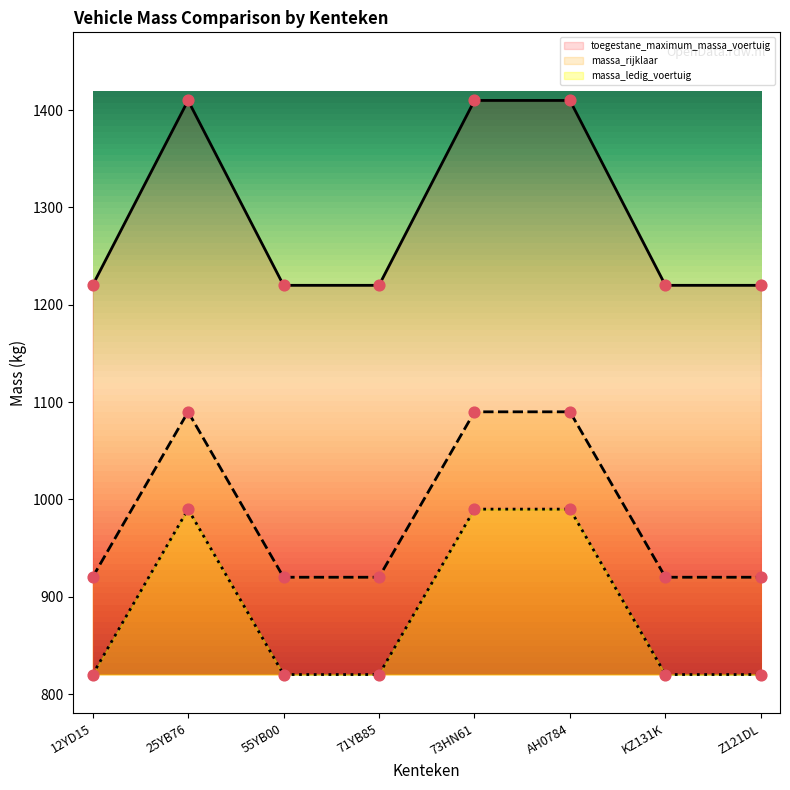

What is the total value across all series at 55YB00?

2960